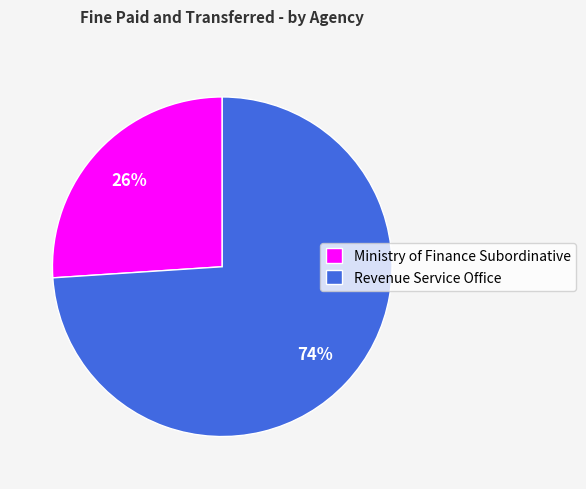

How many slices are in this pie chart?

2